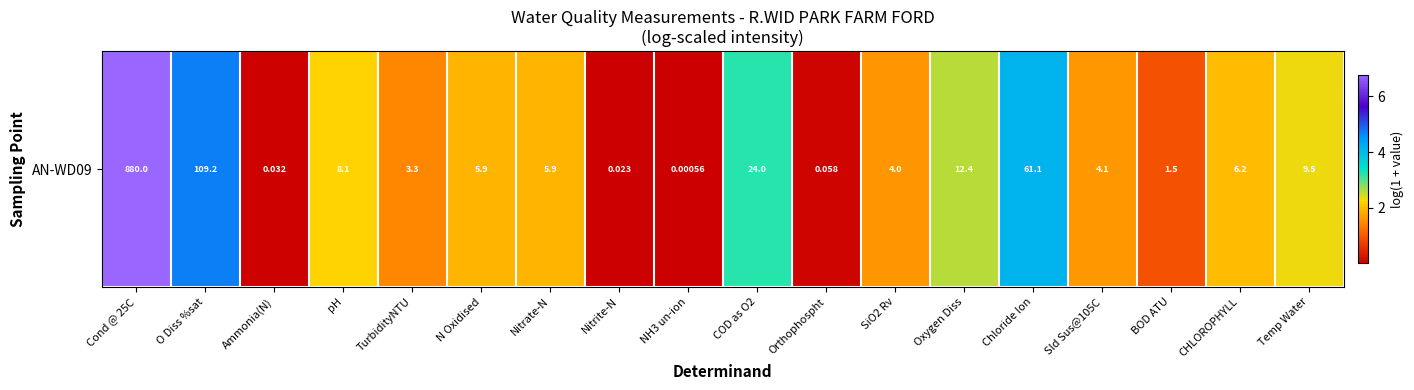

What is the difference between the second highest and second lowest values?

4.7